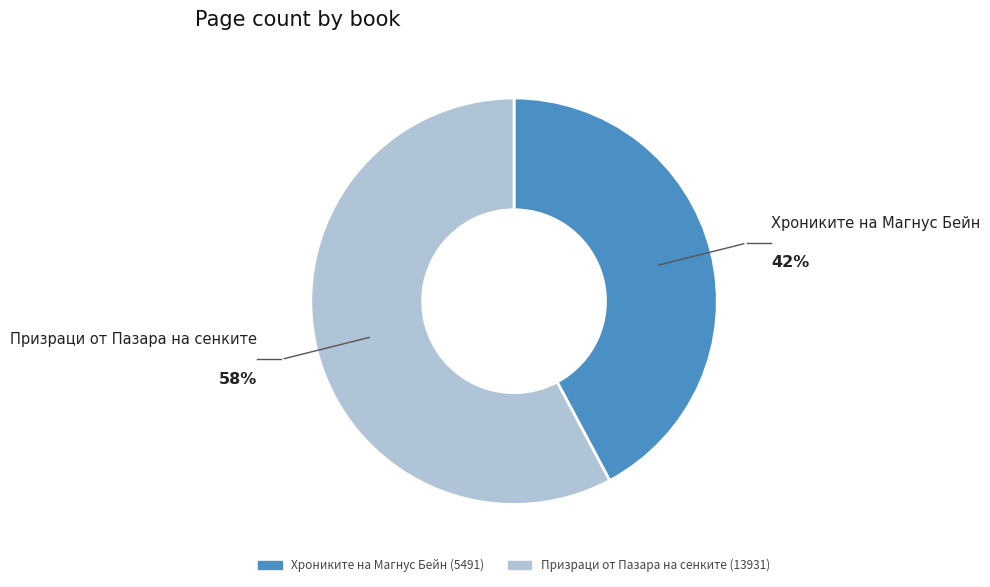

Does any single category account for the majority?

Yes